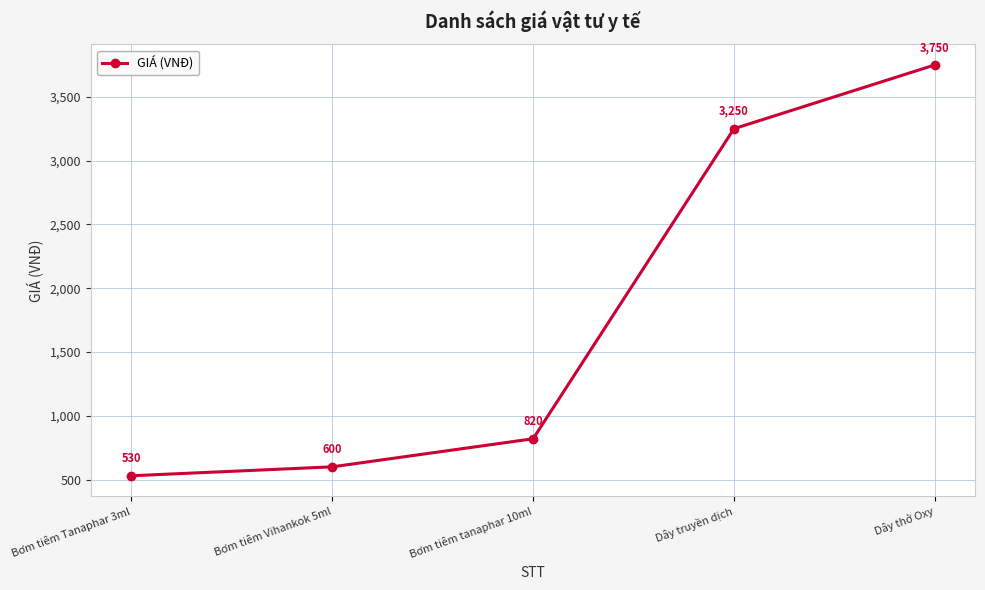

Rank the categories by value from highest to lowest.

Dây thở Oxy, Dây truyền dịch, Bơm tiêm tanaphar 10ml, Bơm tiêm Vihankok 5ml, Bơm tiêm Tanaphar 3ml